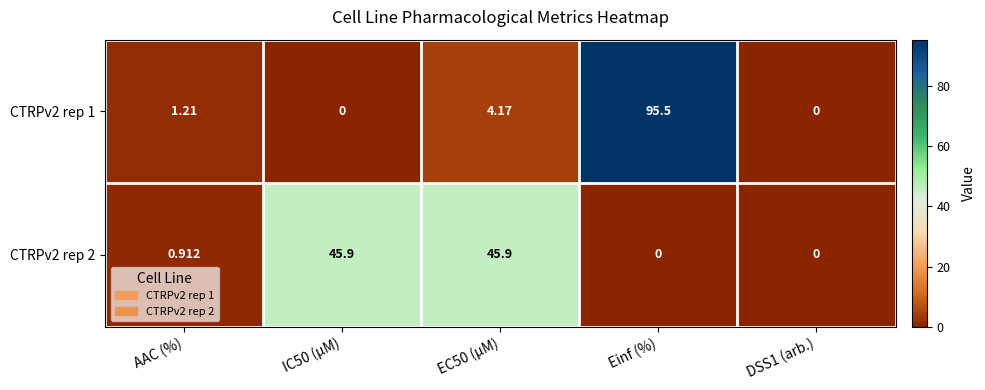

Which label corresponds to the largest value in the chart?

Einf (%)